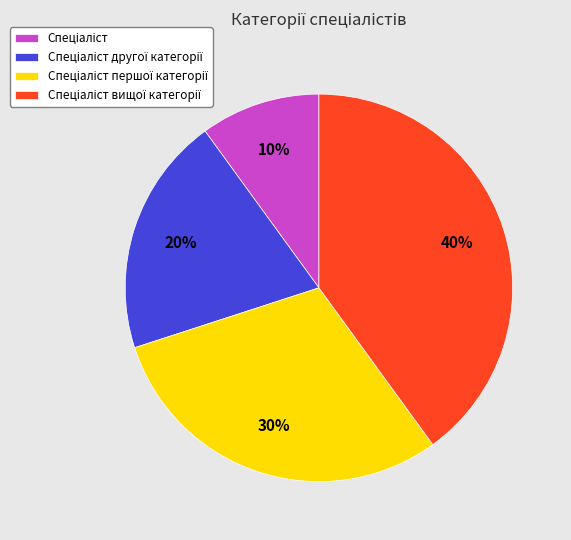

To the nearest percent, what is the average slice percentage?

25%